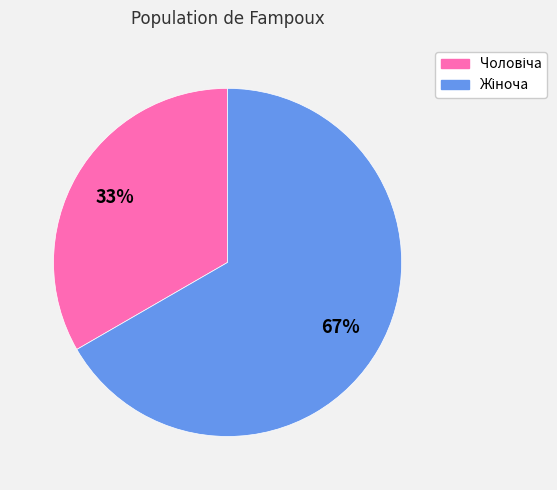

Is there any slice that represents more than half of the pie?

Yes